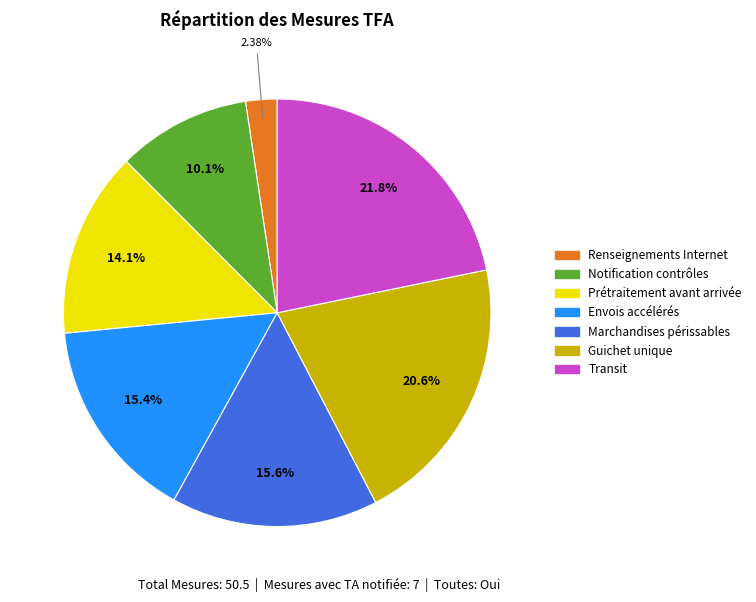

Does any single category account for the majority?

No